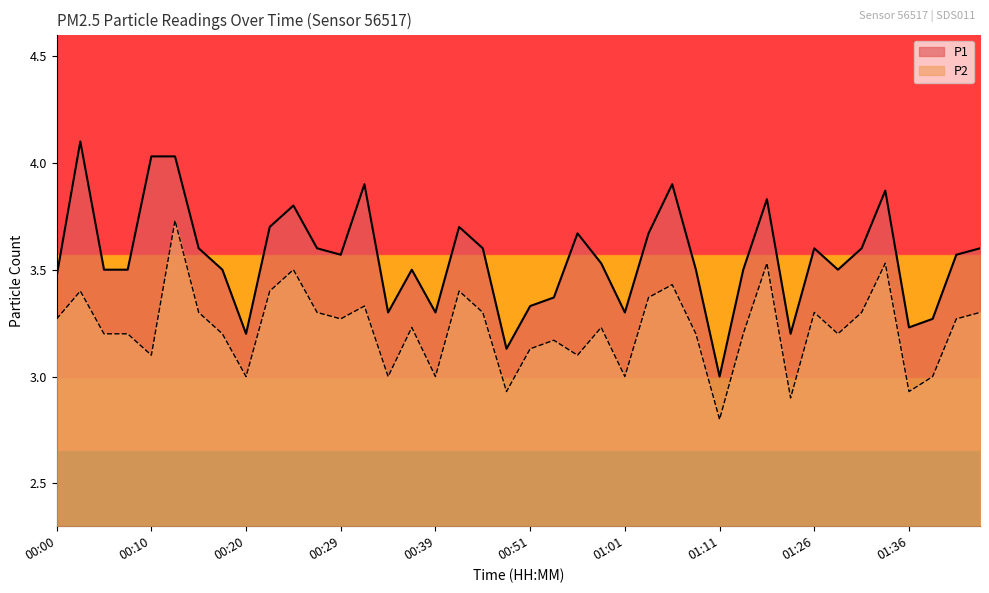

List the series in order of their peak value, highest first.

P1, P2